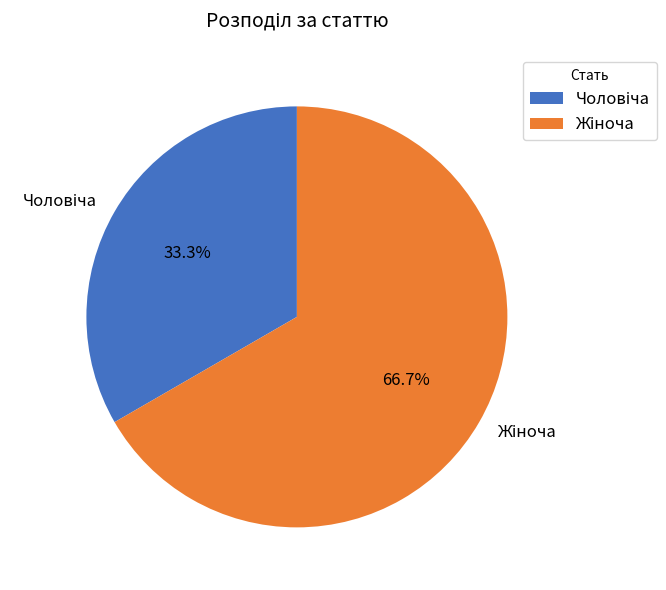

Count the number of slices in the pie.

2